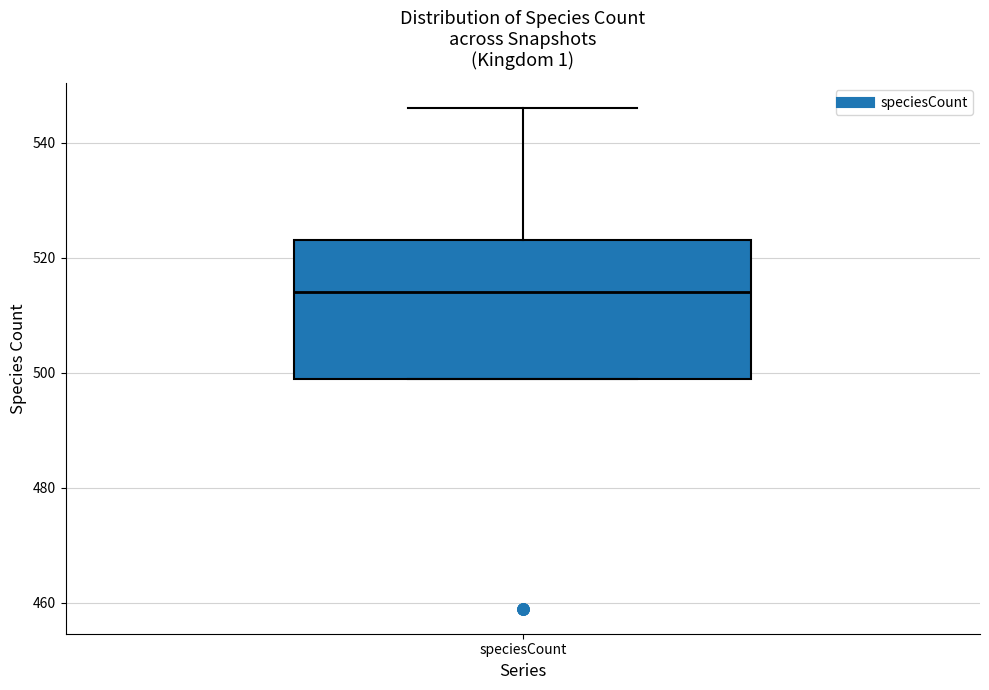

Read this box plot against the y-axis: the position of the median line, the range covered by the box, and the ends of both whiskers. The values are not printed on the chart, so give them approximately, as read against the axis.

median 514, box 500 to 524, whiskers 500 to 546